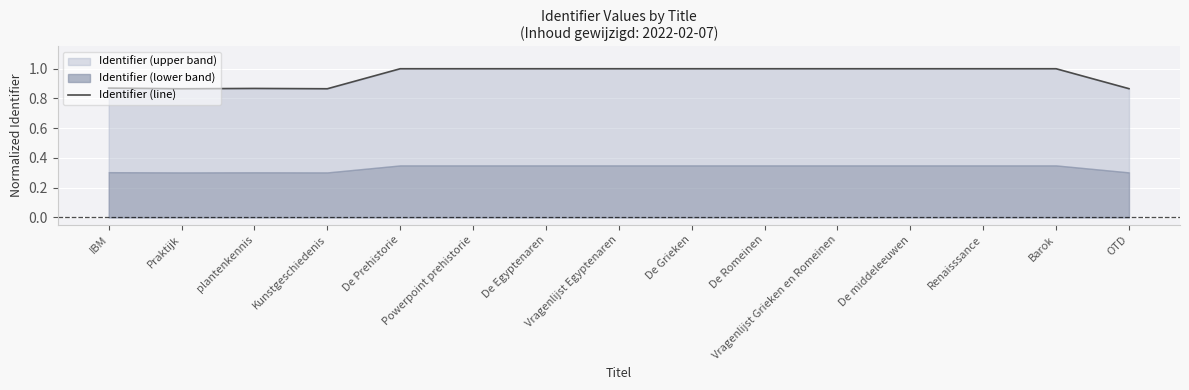

How many lines are shown in the chart?

1